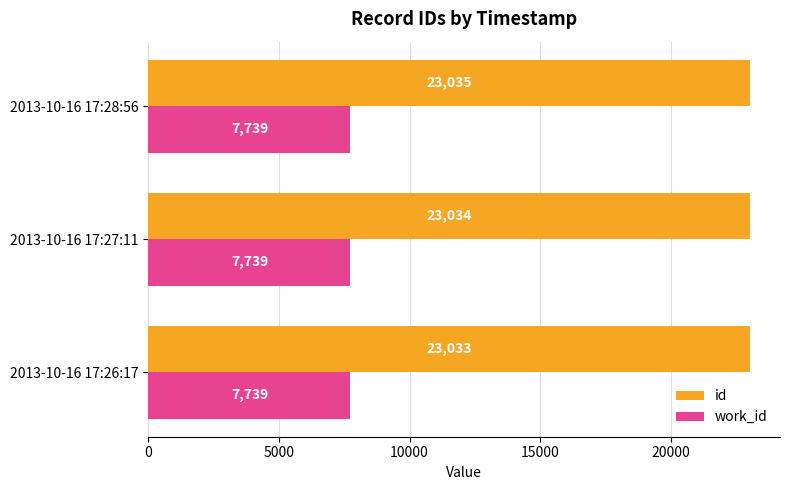

True or false: work_id has a value of 11970 at 2013-10-16 17:27:11.

False